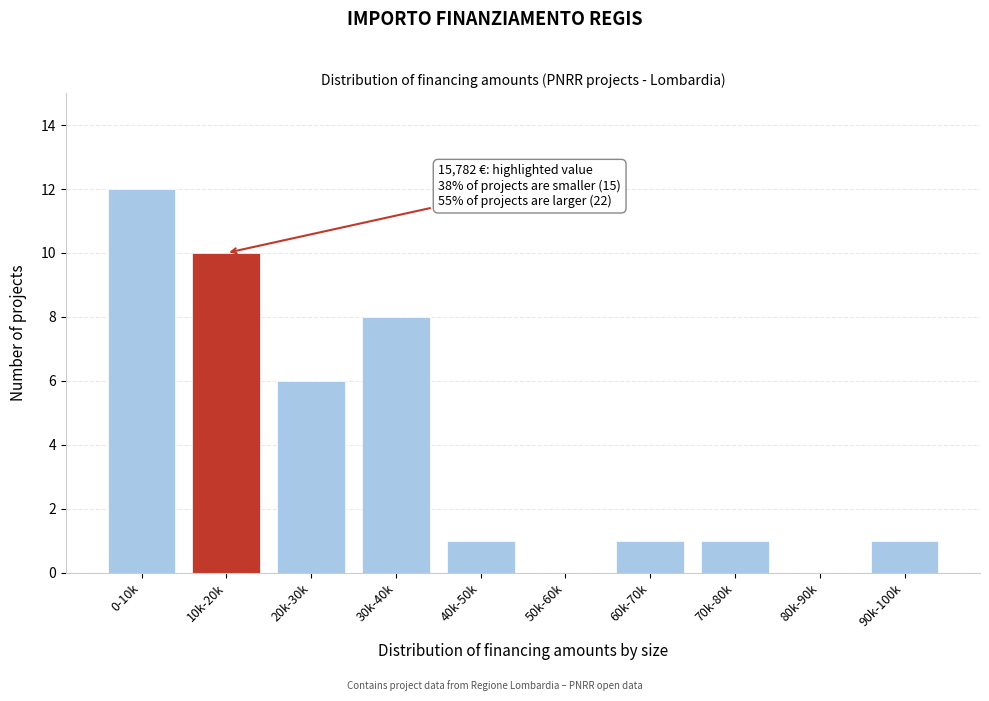

Reading right to left, transcribe all the data shown in this chart.

90k-100k=1	80k-90k=0	70k-80k=1	60k-70k=1	50k-60k=0	40k-50k=1	30k-40k=8	20k-30k=6	10k-20k=10	0-10k=12